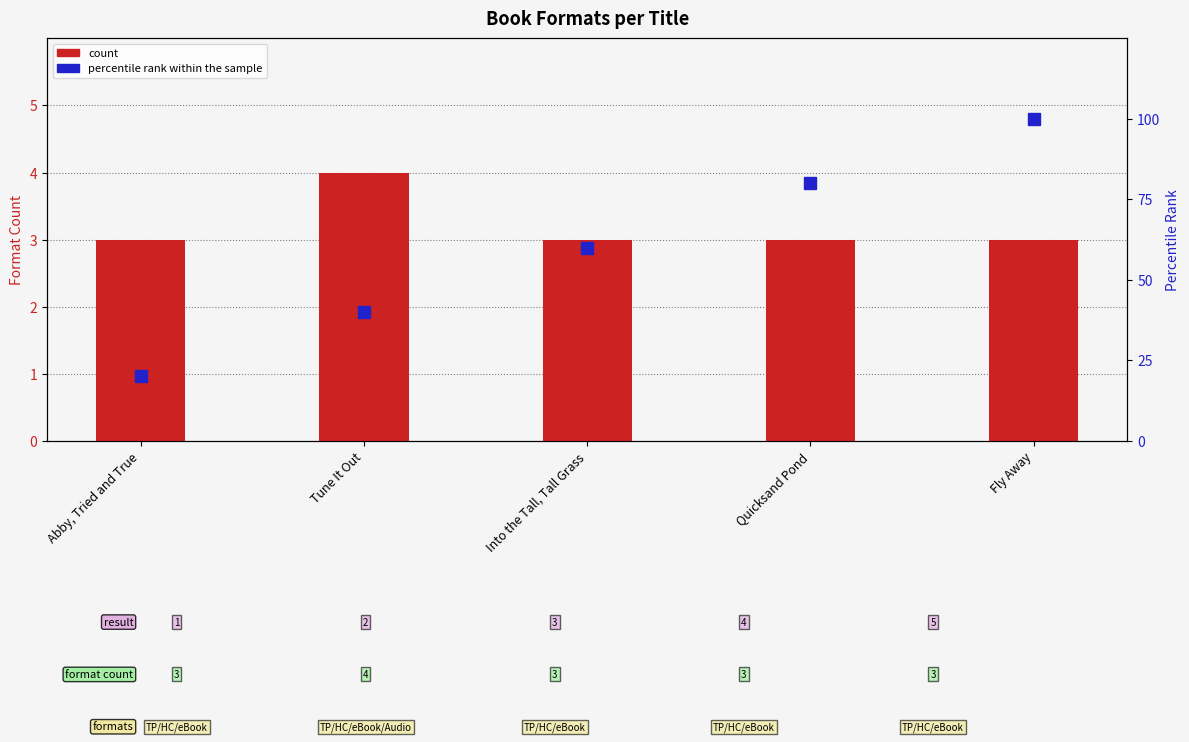

What is the label of the 4th bar from the right?

Tune It Out